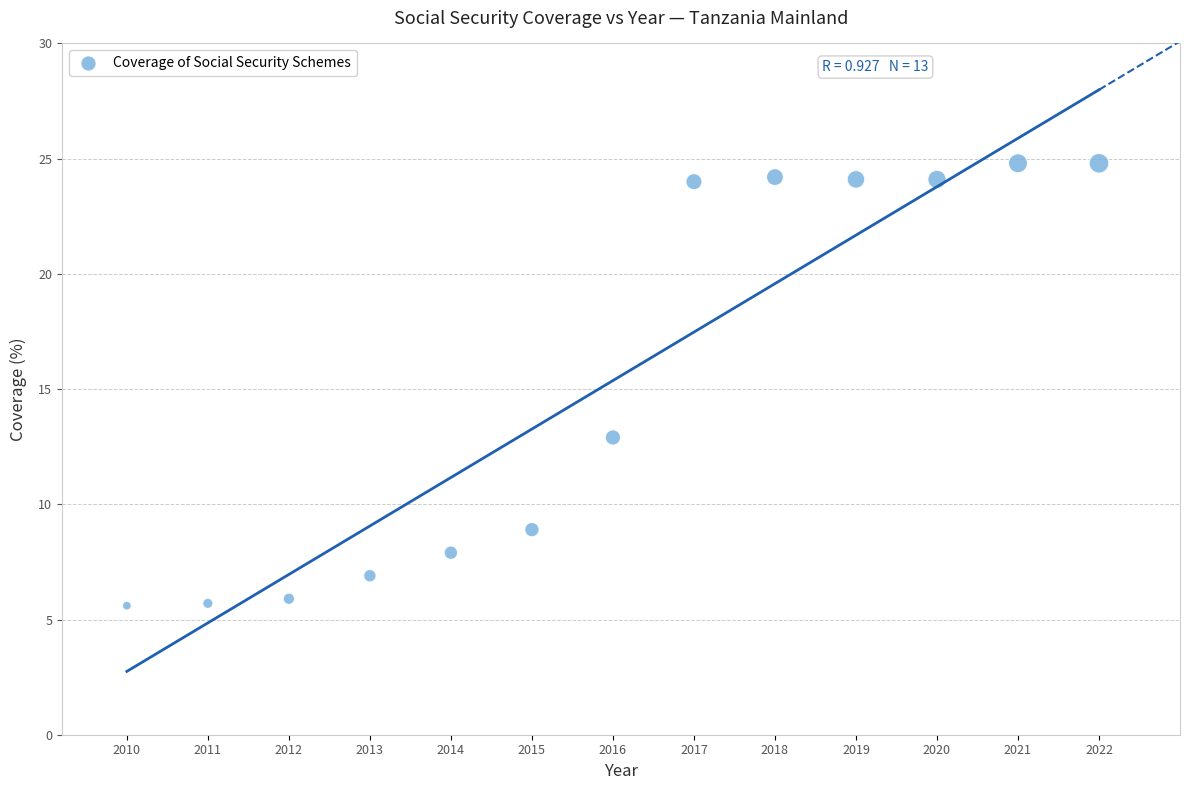

What Y value in the scatter plot is closest to 15?

12.9